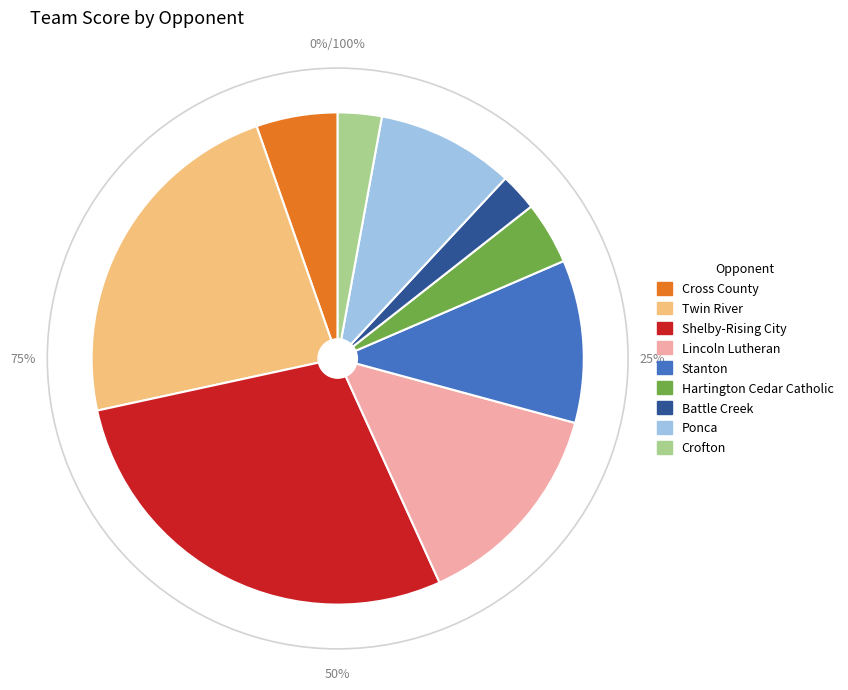

To the nearest percent, what is the combined percentage of Shelby-Rising City and Cross County?

34%